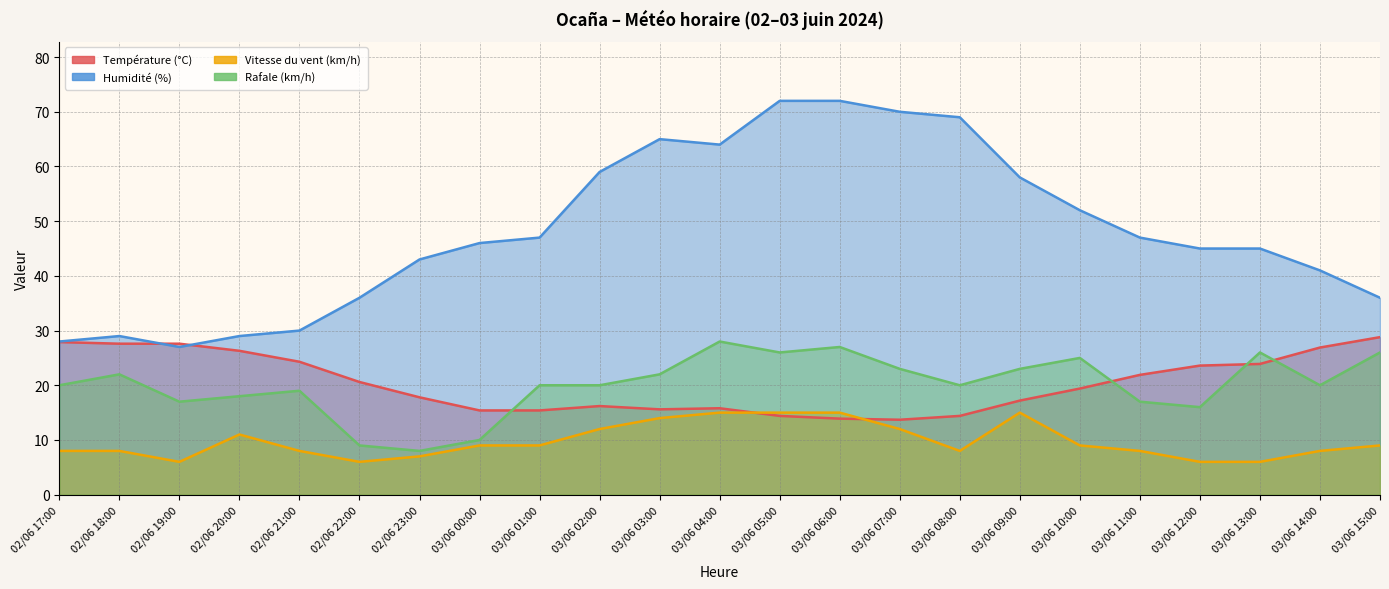

Is it true that Rafale (km/h) equals 26.0 at 03/06 13:00?

True